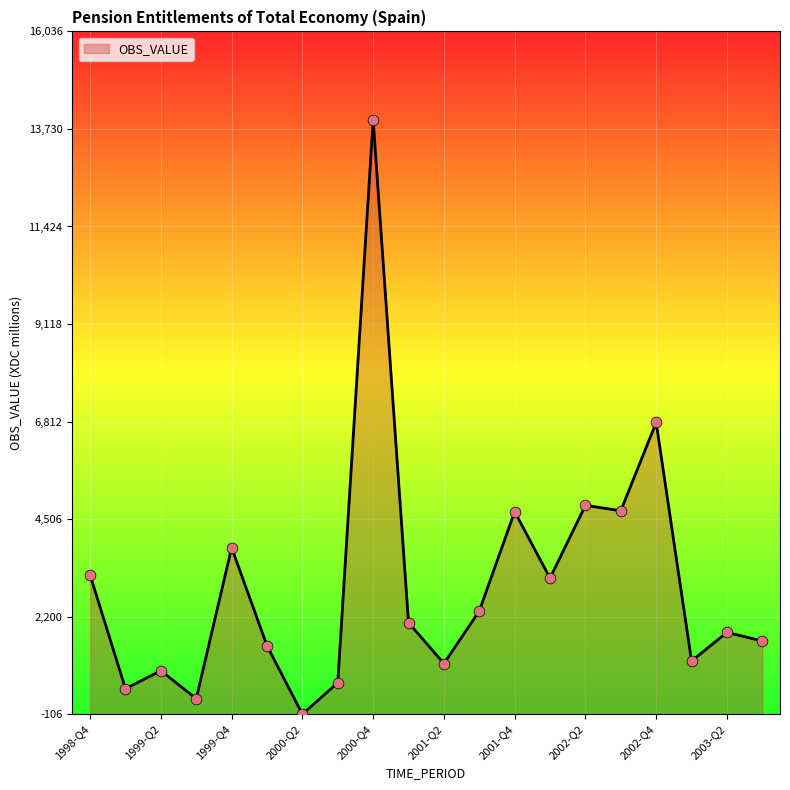

What is the difference between the maximum and minimum values?

14051